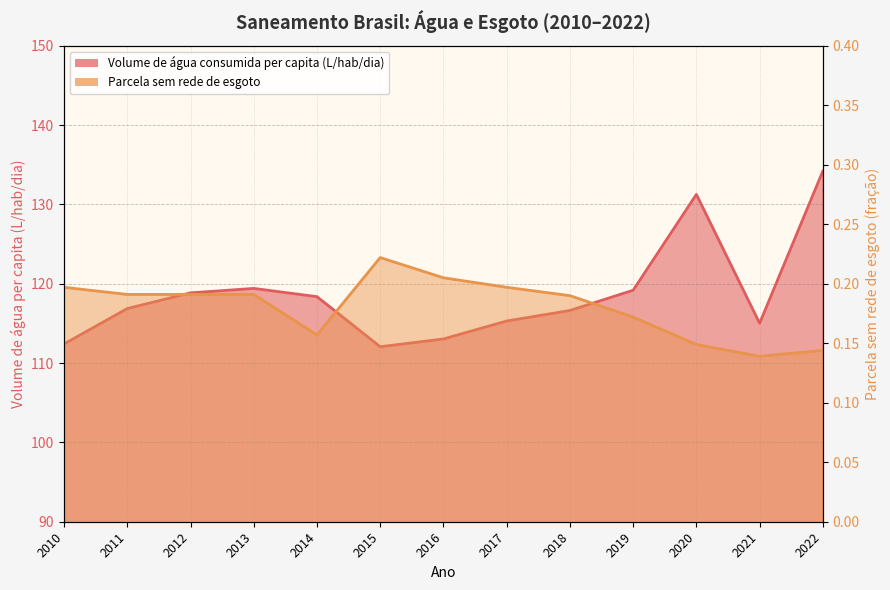

At which category is the sum across all series the highest?

2022